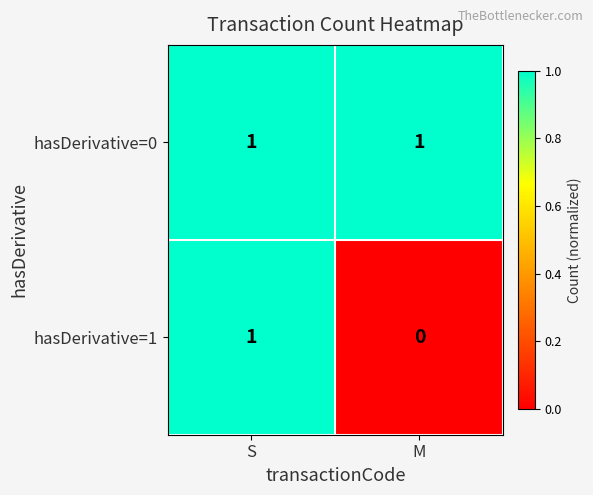

Which series has the largest total across all categories?

hasDerivative=0